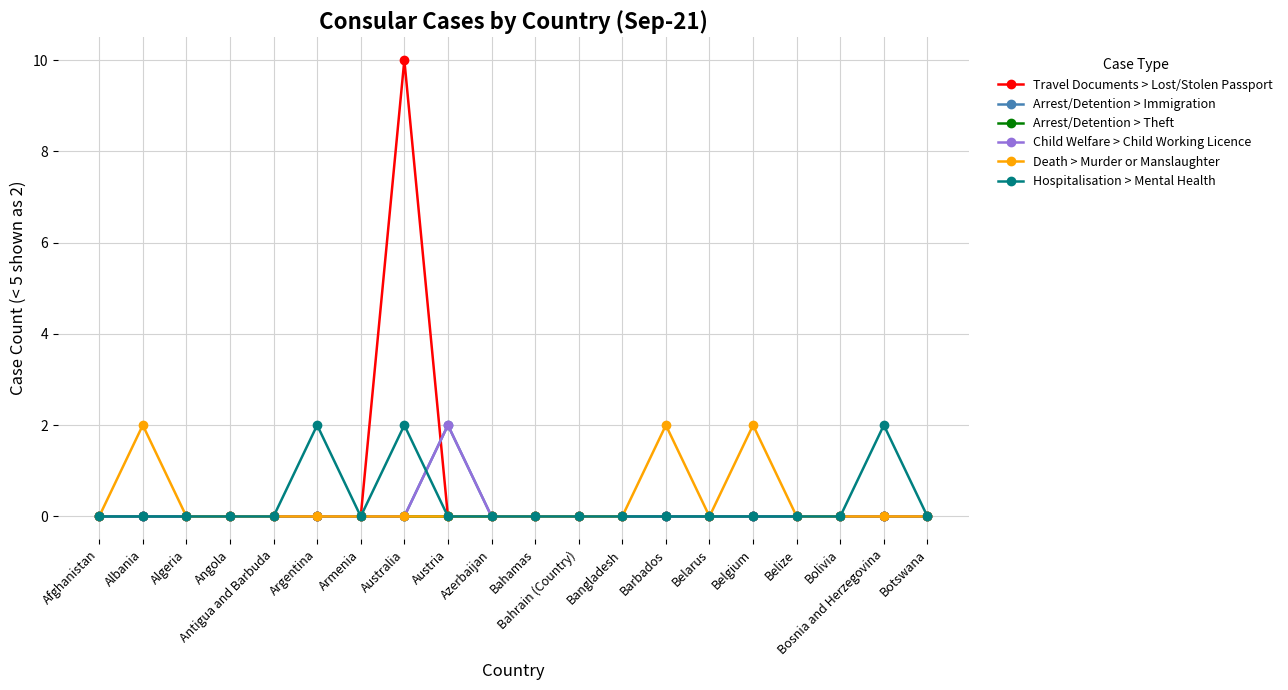

How many intersections are there between Hospitalisation > Mental Health and Child Welfare > Child Working Licence?

1